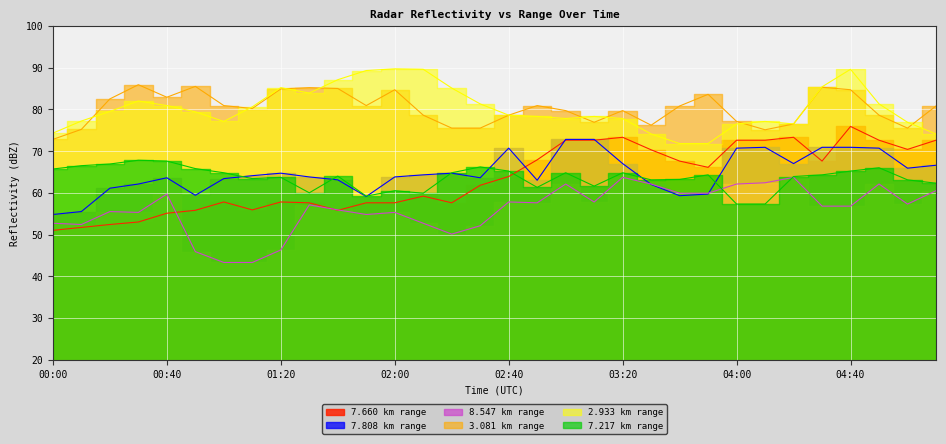

At which label does 3.081 reach its minimum?

00:00